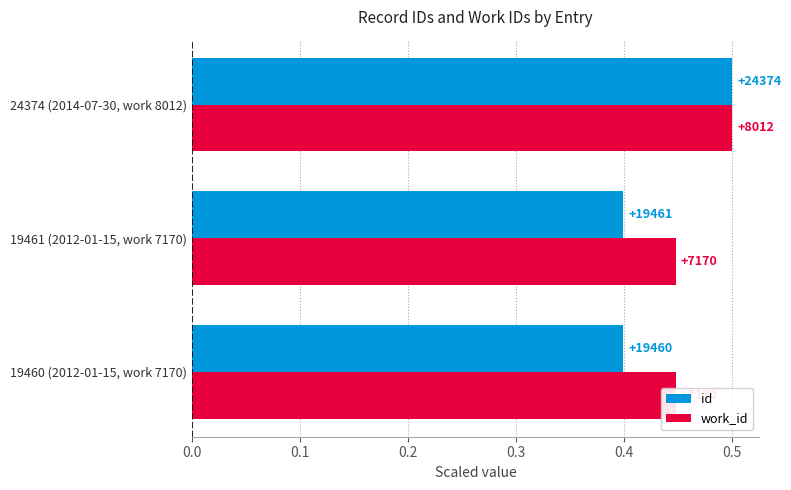

Between 19461 (2012-01-15, work 7170) and 24374 (2014-07-30, work 8012), which series saw the biggest shift?

id